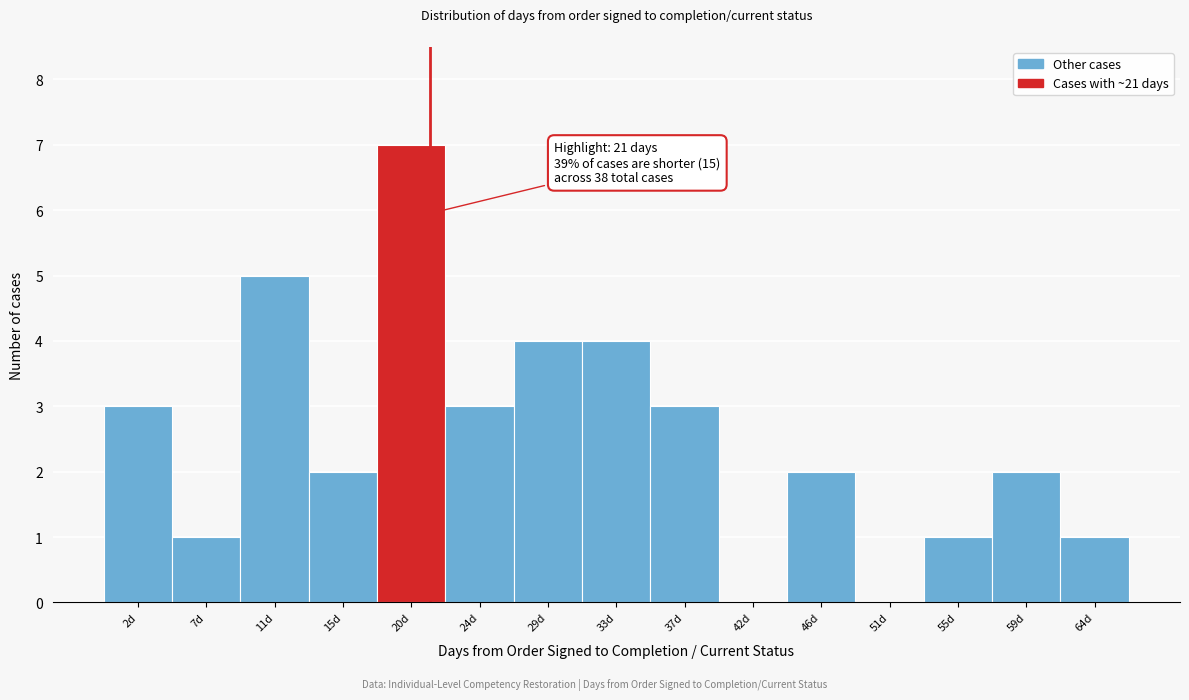

Over which range of the x-axis is the bar tallest?

17.6 to 22.0